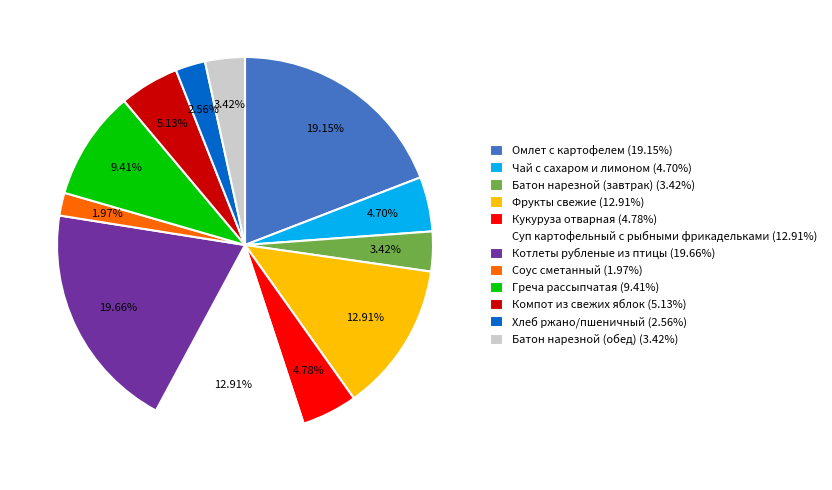

To the nearest percent, what is the difference between the largest and smallest slice percentages?

18%